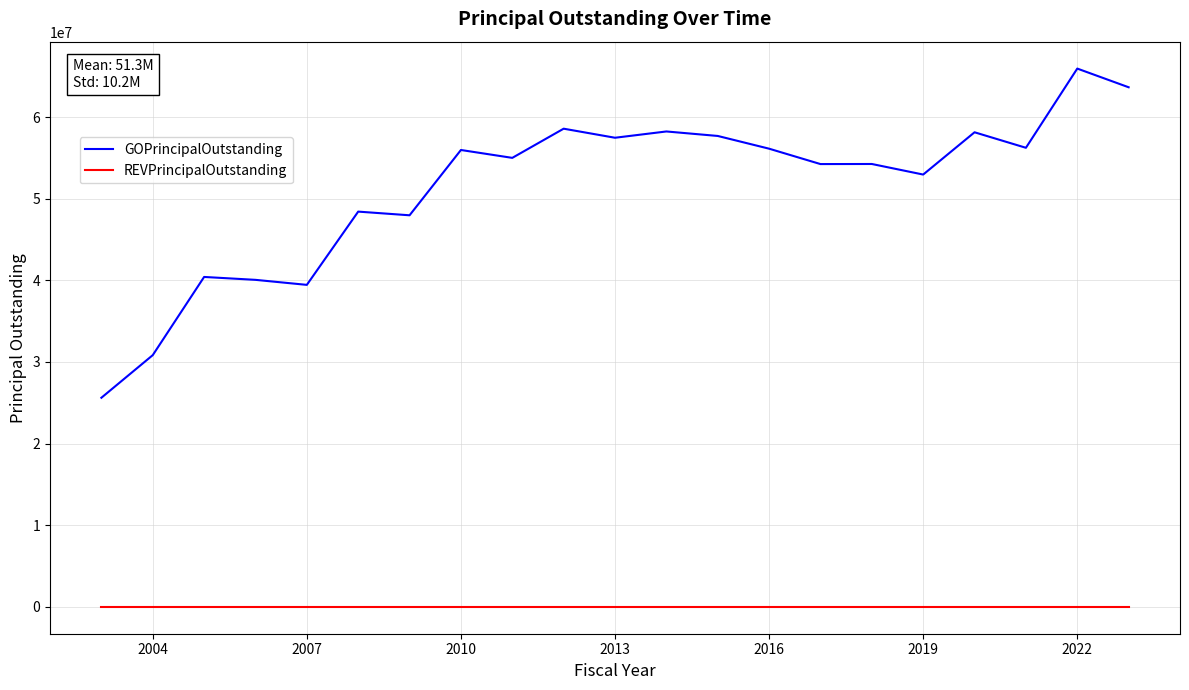

True or false: GOPrincipalOutstanding and REVPrincipalOutstanding intersect in this chart.

False